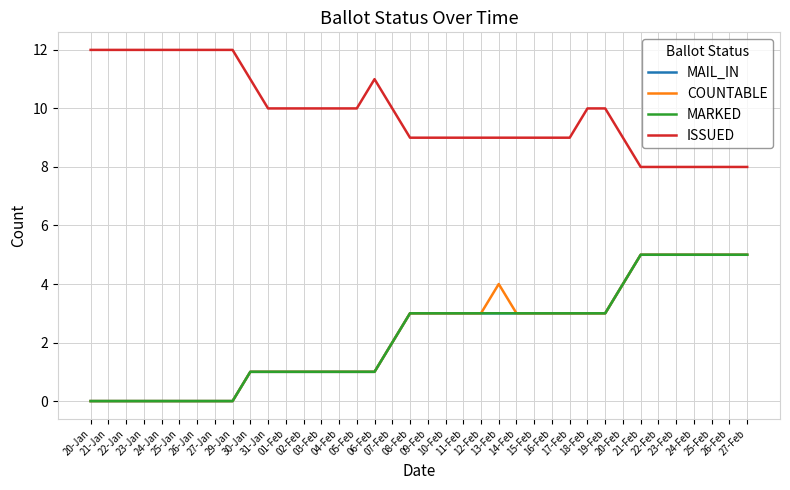

Is this an area chart (filled region under the line)?

No